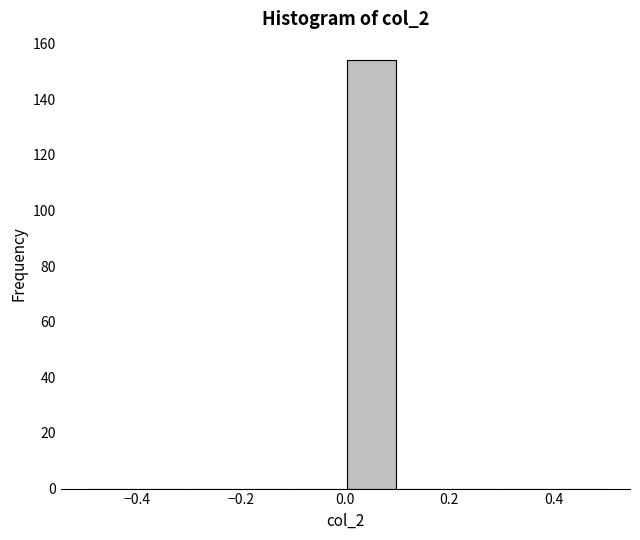

Over which range of the x-axis is the bar tallest?

0.0 to 0.1